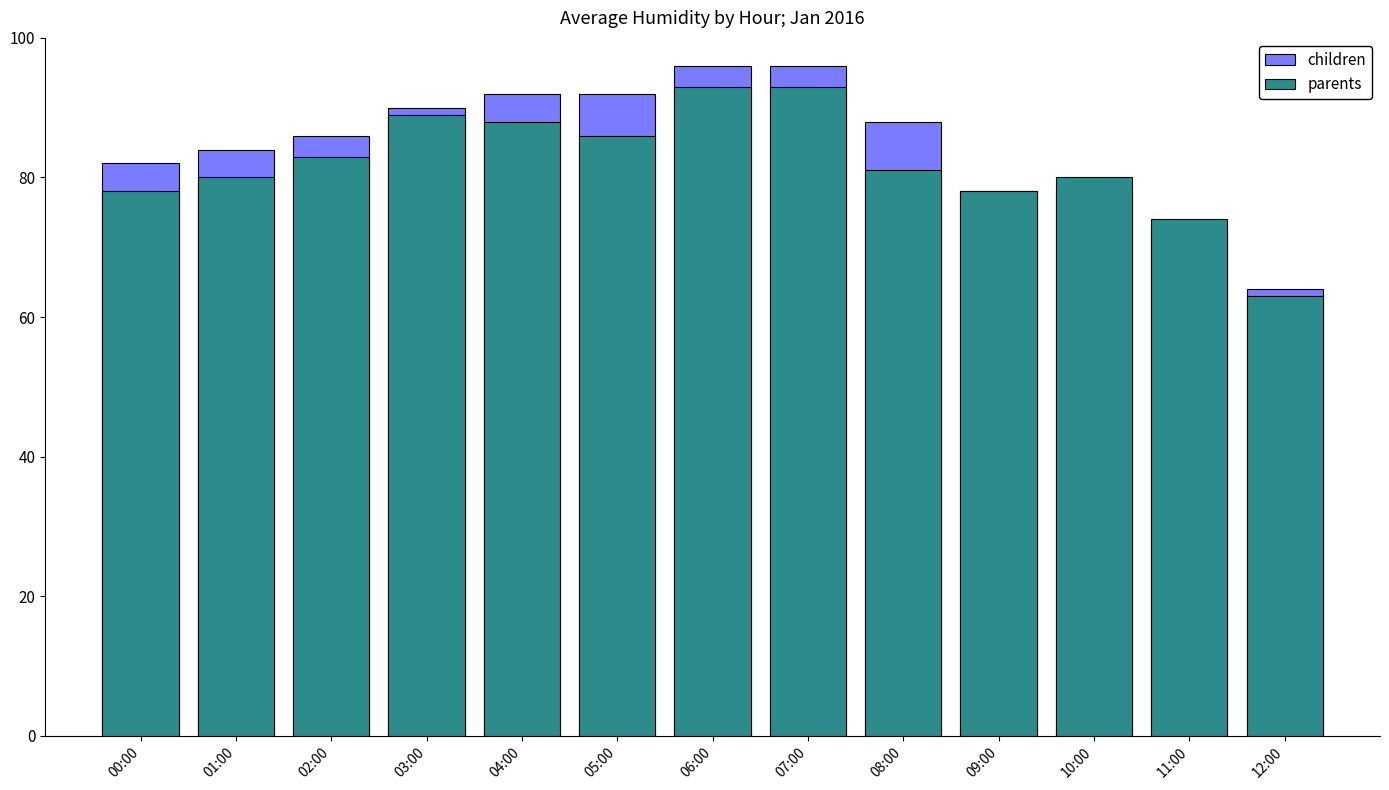

Rank the series at 06:00 from highest to lowest value.

children, parents